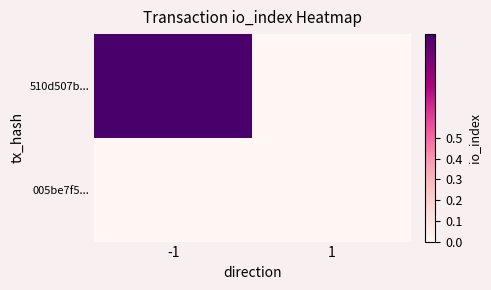

At -1, list the series in order from largest to smallest.

510d507b..., 005be7f5...